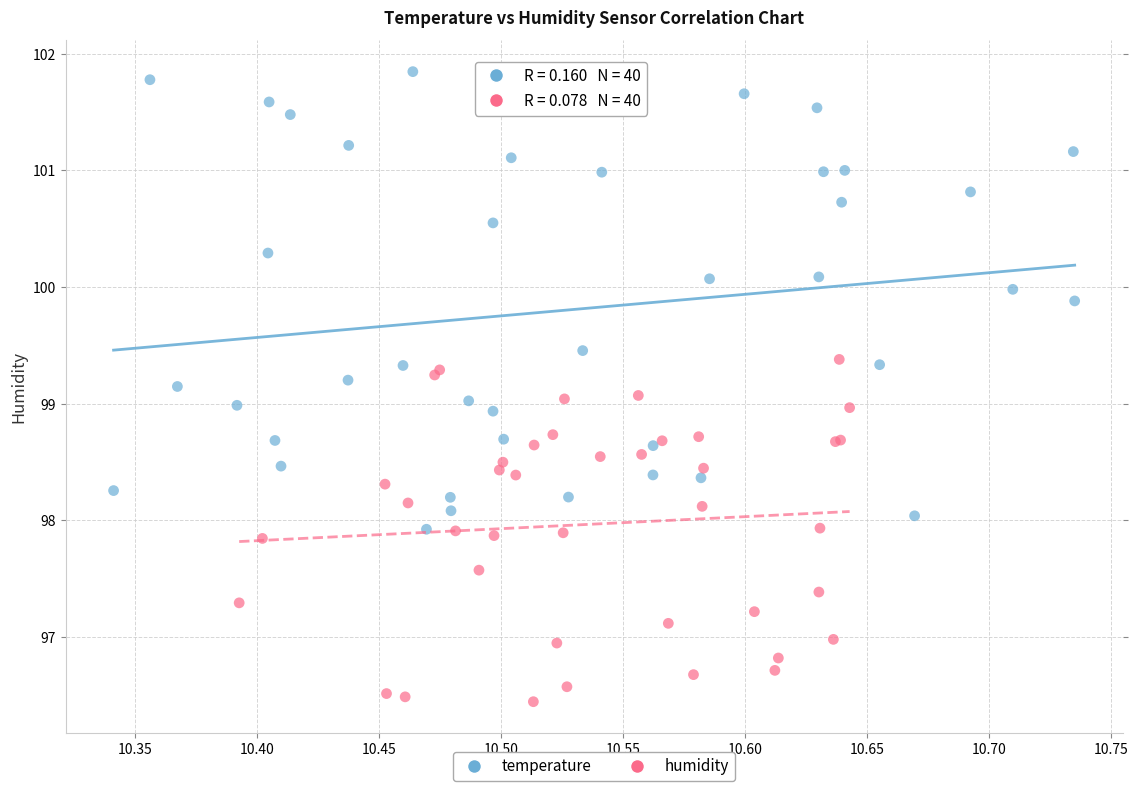

Which series reaches the minimum Y coordinate?

humidity